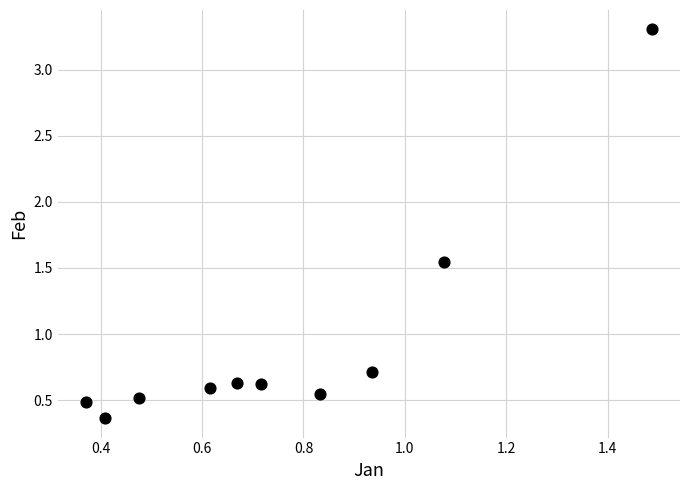

What is the average Y value?

0.9